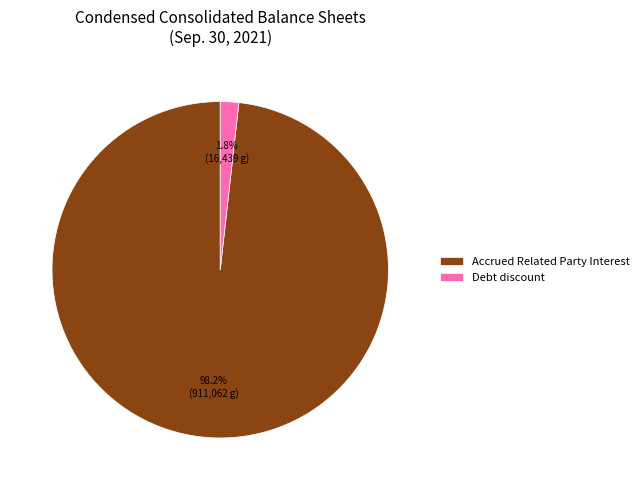

How many slices are in this pie chart?

2